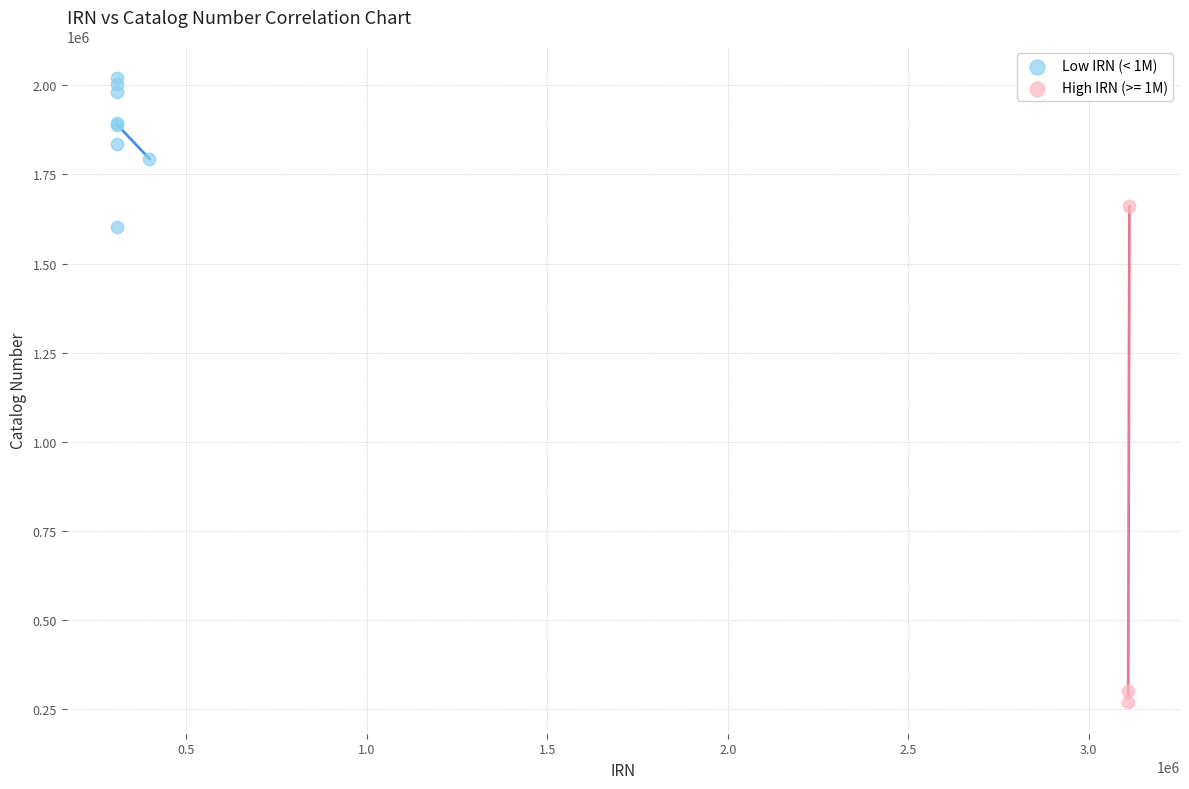

Which series contains the highest Y value?

Low IRN (< 1M)